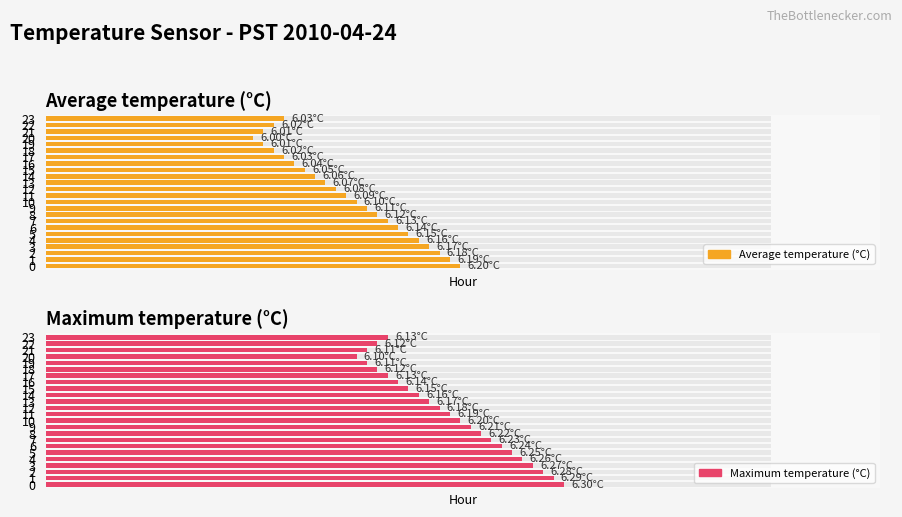

How many bars are there in total?

48